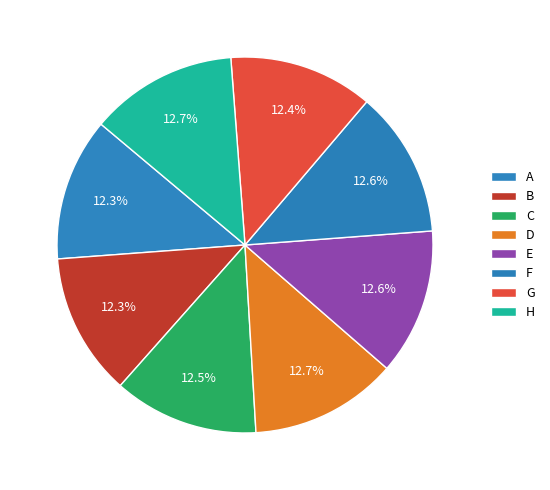

Which has a higher value, E or F?

F